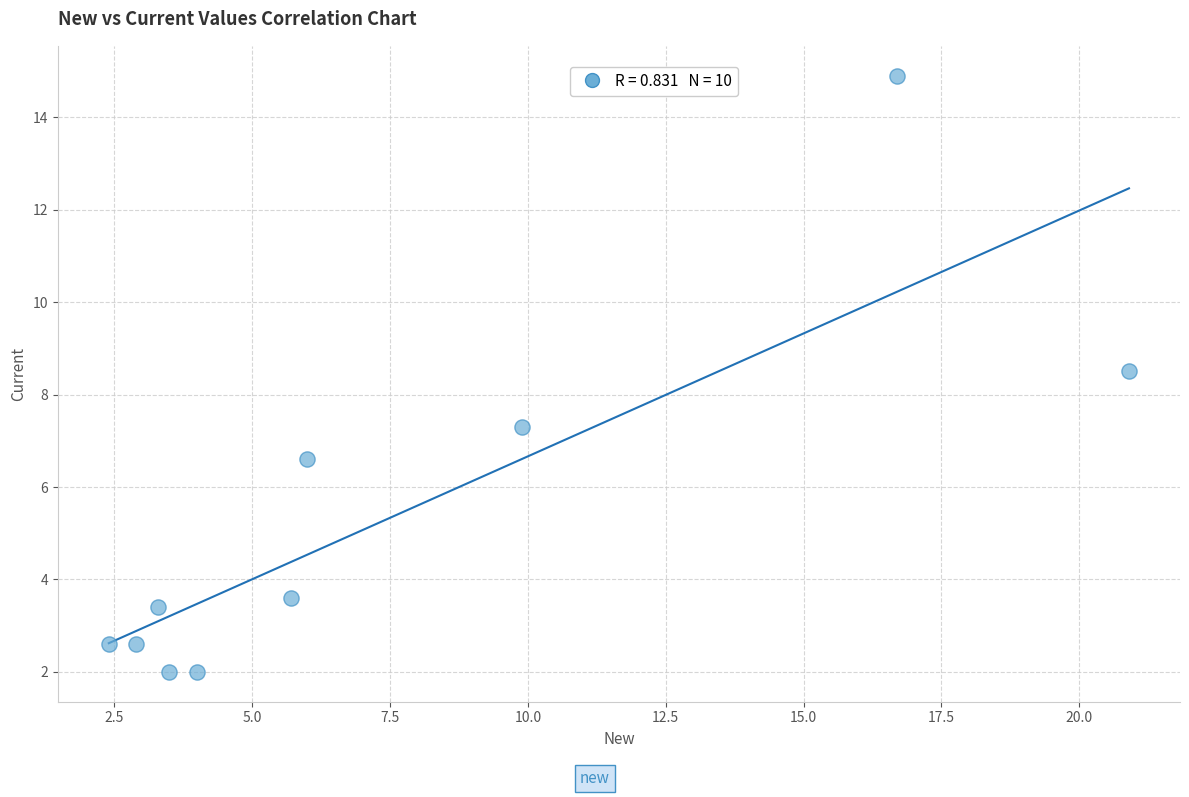

What is the range of X values (max minus min)?

18.5